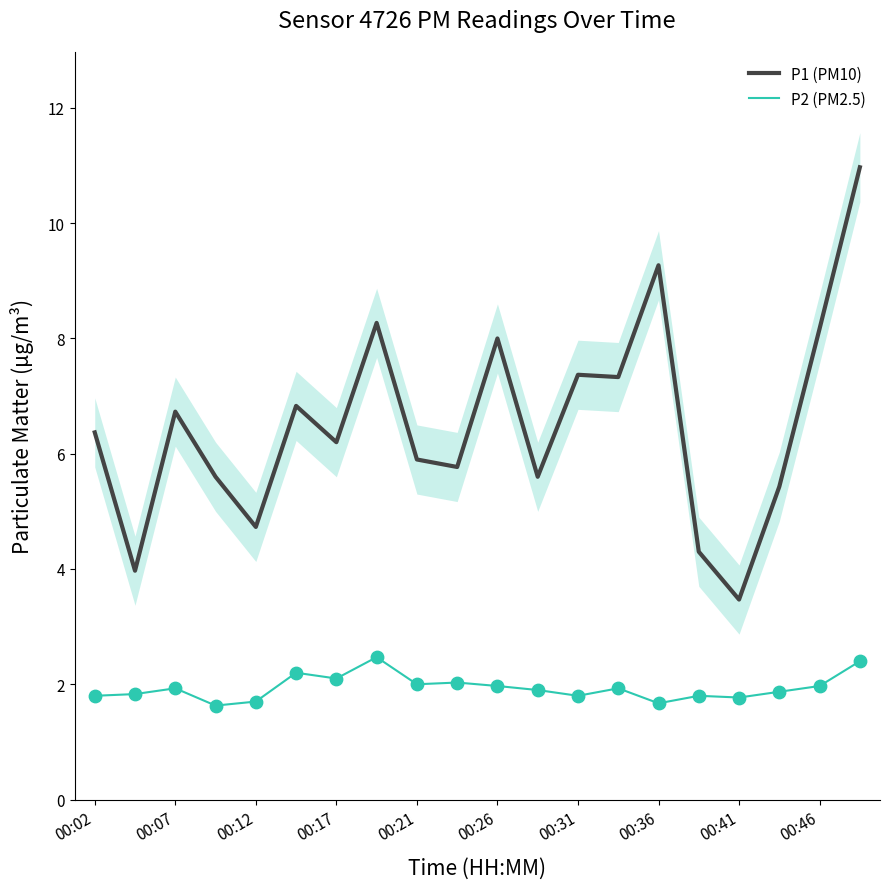

At which category is the sum across all series the highest?

19